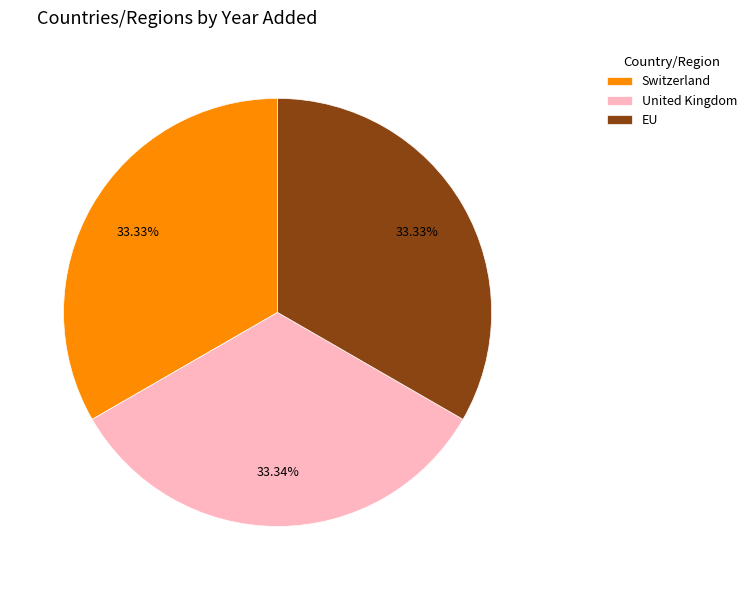

What is the total percentage of Switzerland and EU?

66.7%